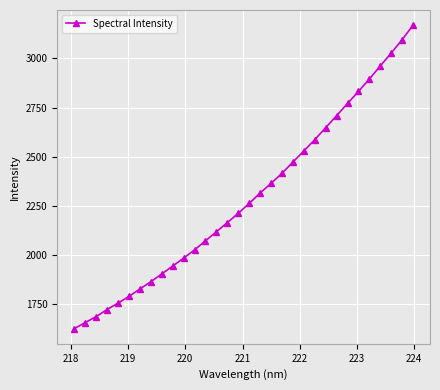

What is the value of the 1st point from the left?

1627.4